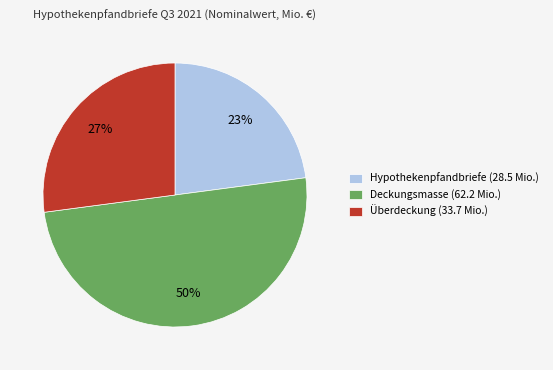

How many segments does this pie chart have?

3